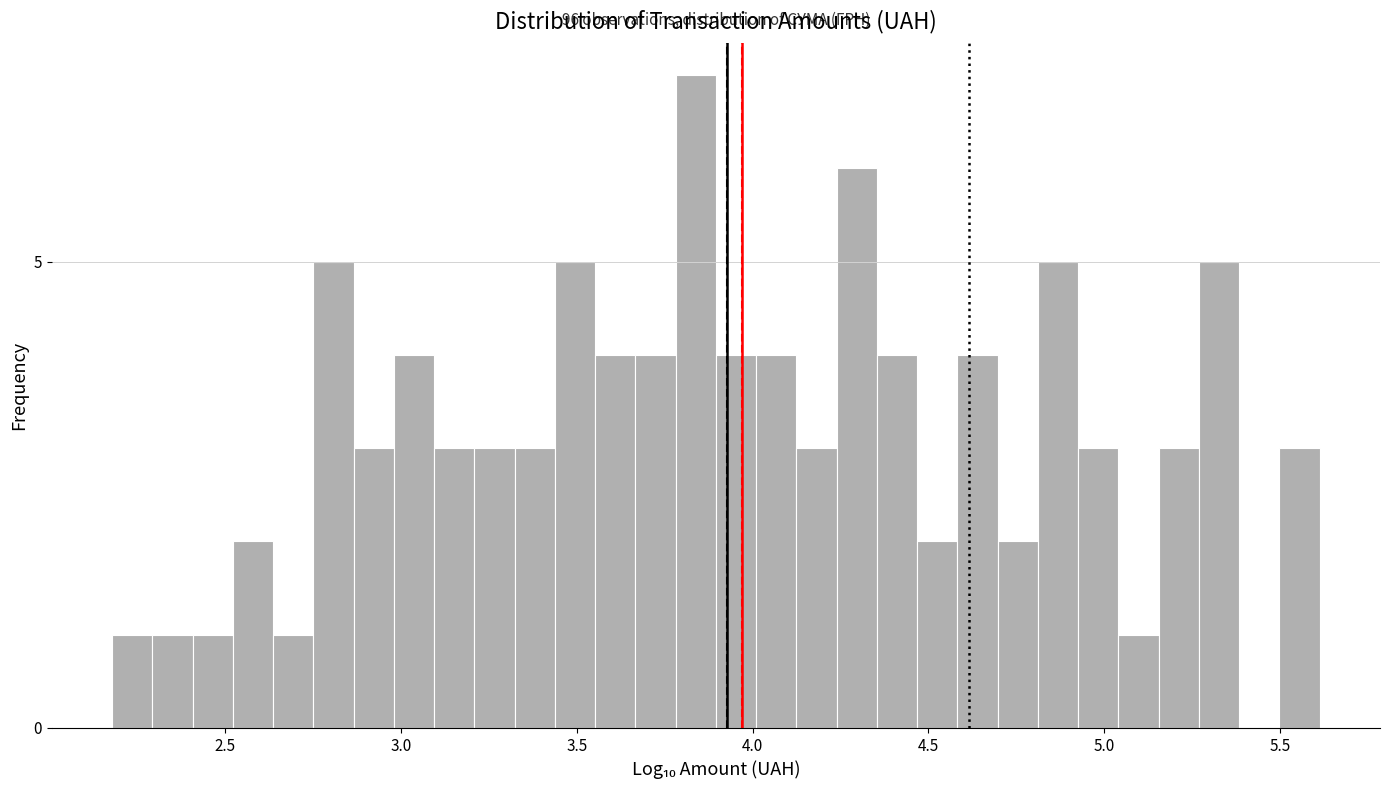

Read against the x-axis, roughly where is the centre of the tallest bar?

3.85